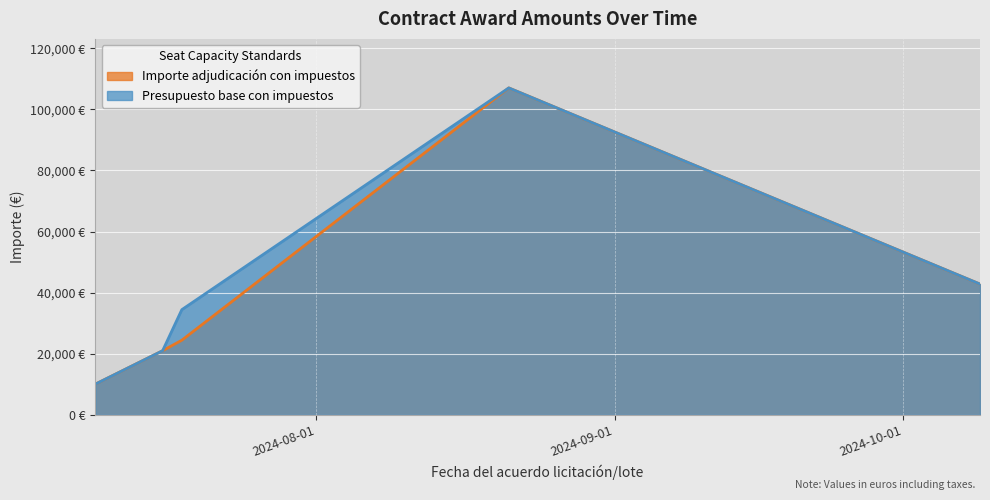

What is the sum of the Importe adjudicación con impuestos values at 2024-07-16 and 2024-08-21?

127981.3